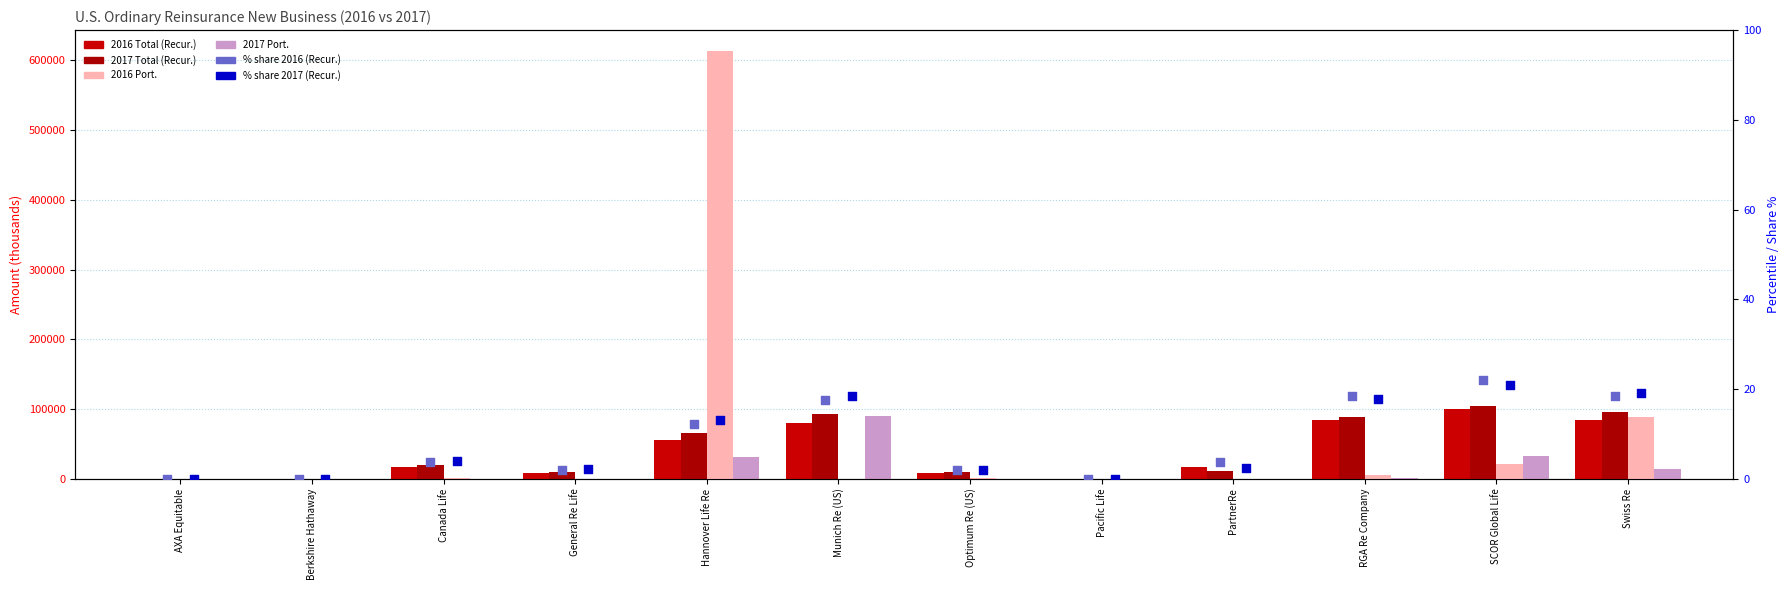

Which series reaches the minimum Y coordinate?

2016 Total (Recur.)